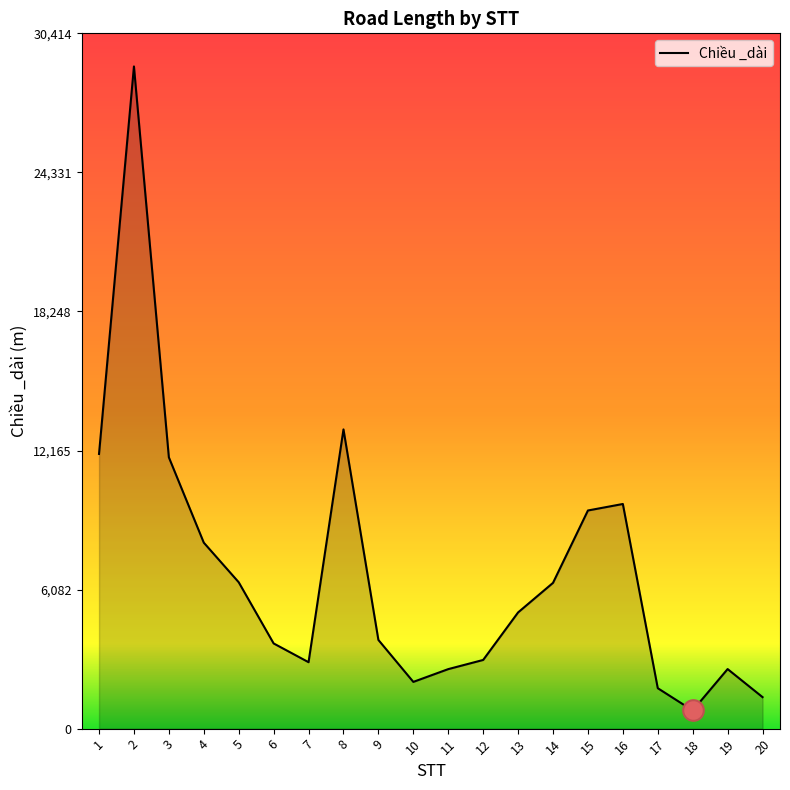

What is the change in value from 4 to 11?

-5531.8